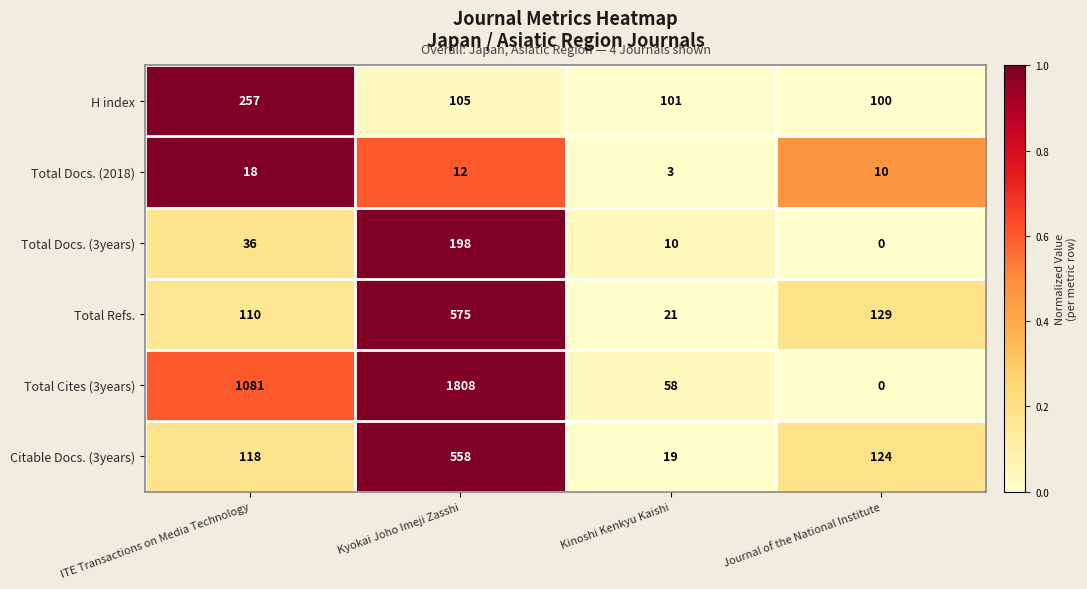

Which series has the largest total across all categories?

Total Cites (3years)